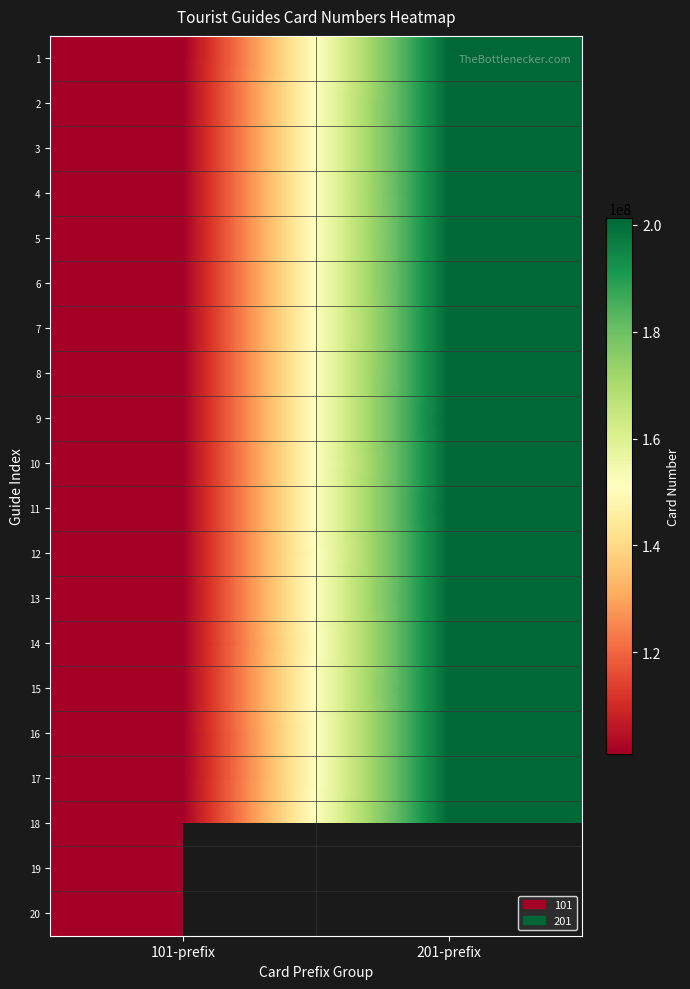

What is the difference between the 15 values at 201-prefix and 101-prefix?

100011193.0